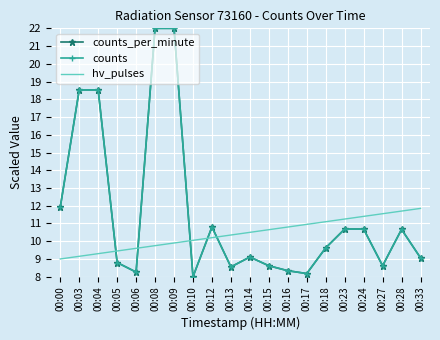

Is it true that counts_per_minute equals 10.8 at 00:12?

True